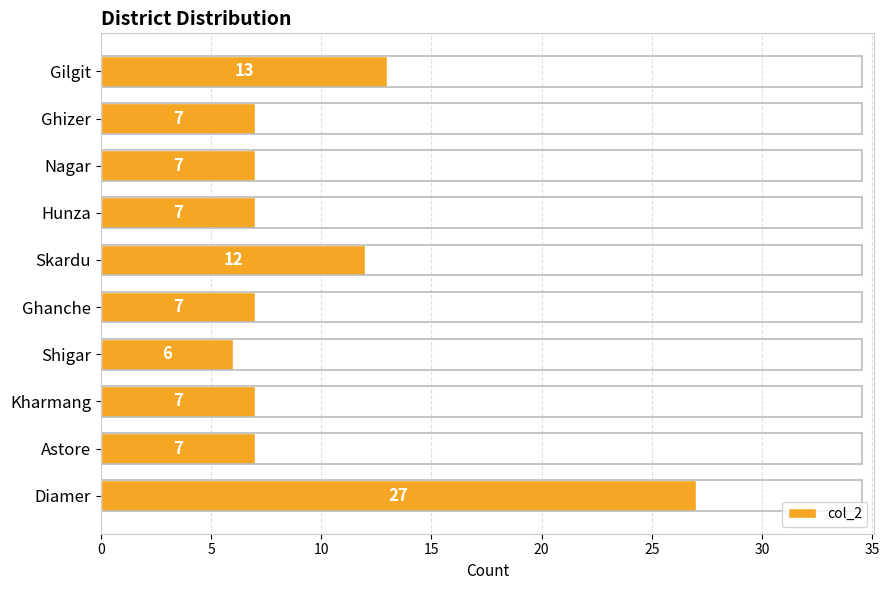

What is the difference between the maximum and minimum values?

21